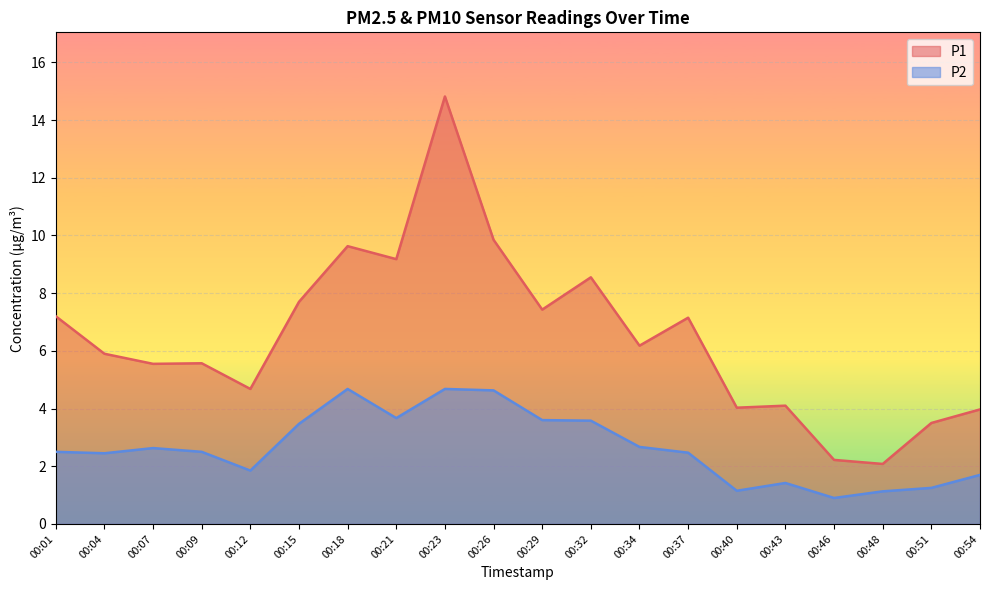

What is the sum of all P1 values?

129.3